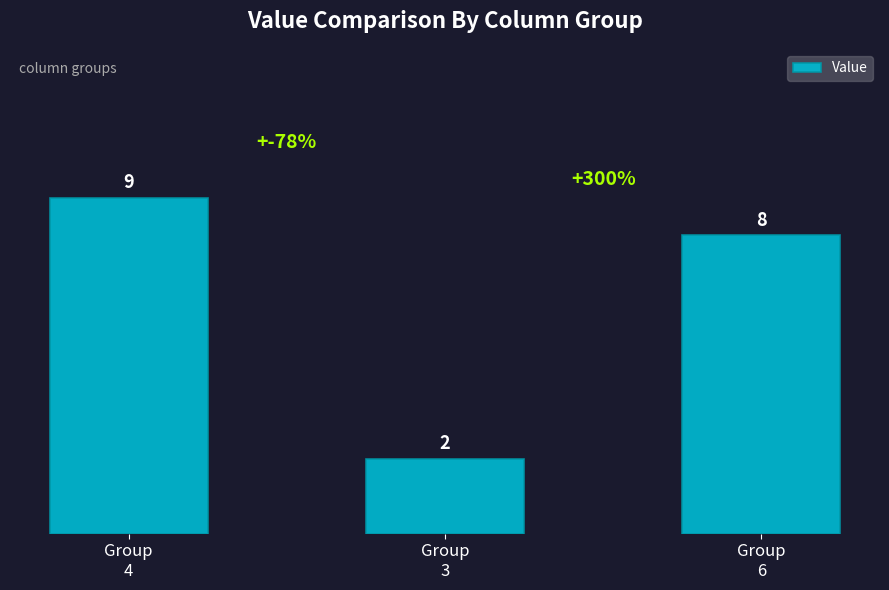

Count the number of categories in the chart.

3